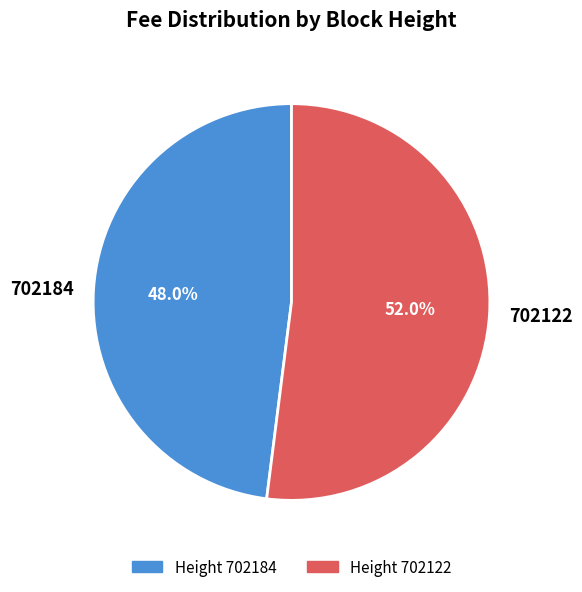

Combined, do Height 702122 and Height 702184 account for over 50%?

Yes